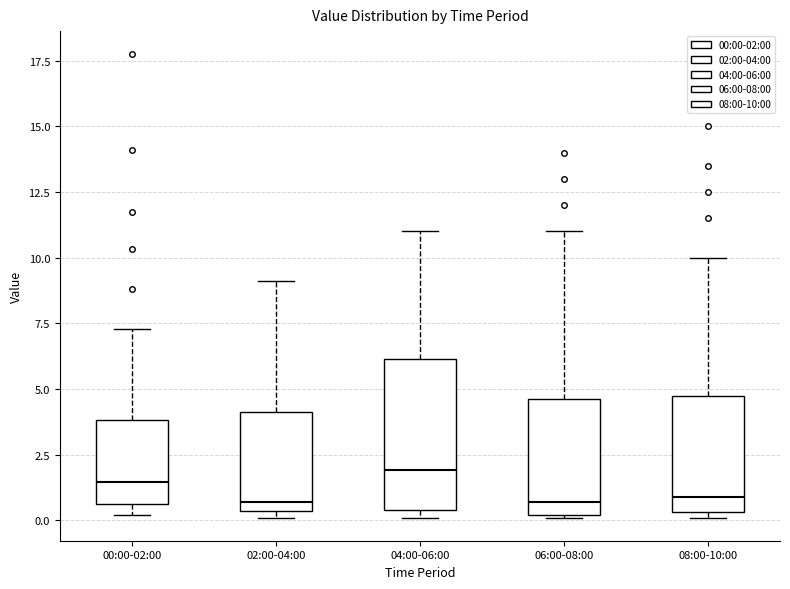

Reading left to right, transcribe this box plot: for each box, give where its median line is, the range the box spans, and where its two whiskers end, as read against the y-axis. The values are not printed on the chart, so give them approximately, as read against the axis.

00:00-02:00: median 1.5, box 0.5 to 4.0, whiskers 0.0 to 7.5
02:00-04:00: median 0.5 (just above the box's lower edge), box 0.5 to 4.0, whiskers 0.0 to 9.0
04:00-06:00: median 2.0, box 0.5 to 6.0, whiskers 0.0 to 11.0
06:00-08:00: median 0.5, box 0.0 to 4.5, whiskers 0.0 to 11.0
08:00-10:00: median 1.0, box 0.5 to 5.0, whiskers 0.0 to 10.0